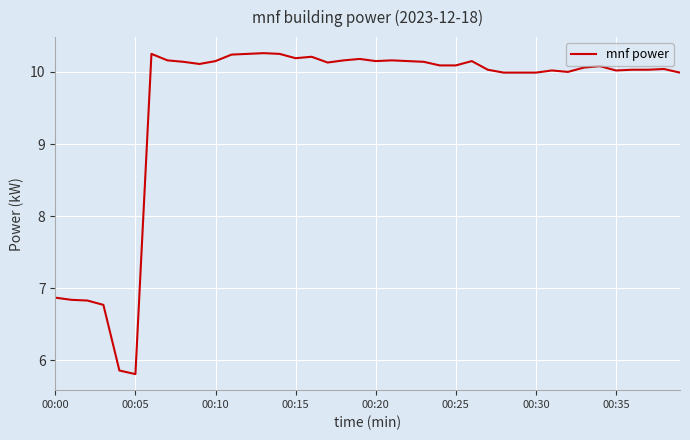

What is the greatest value displayed?

10.3